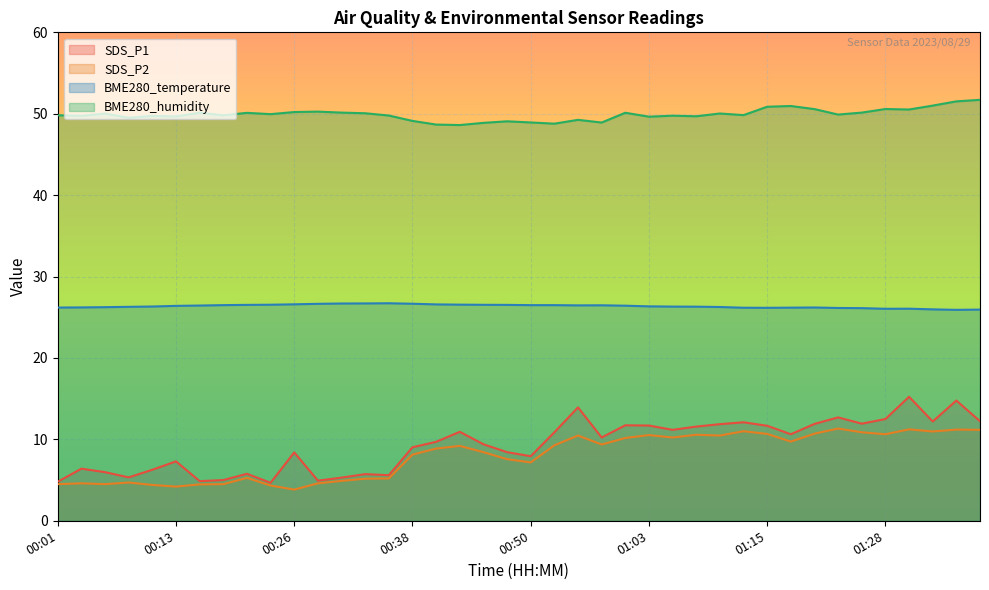

Count the number of data series in this chart.

4